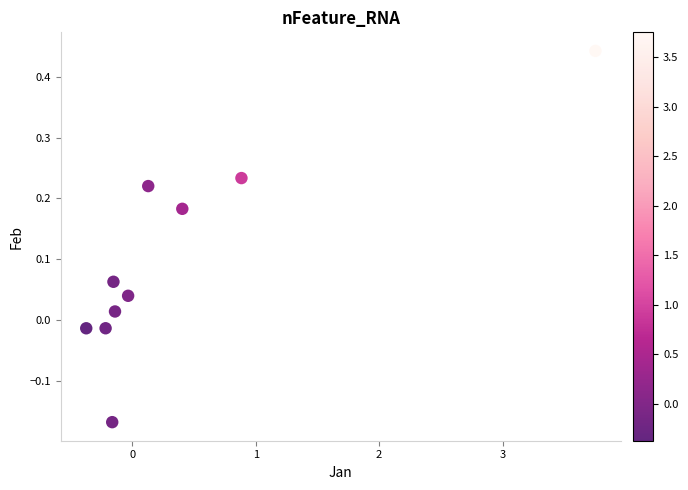

What is the range of Y values (max minus min)?

0.6